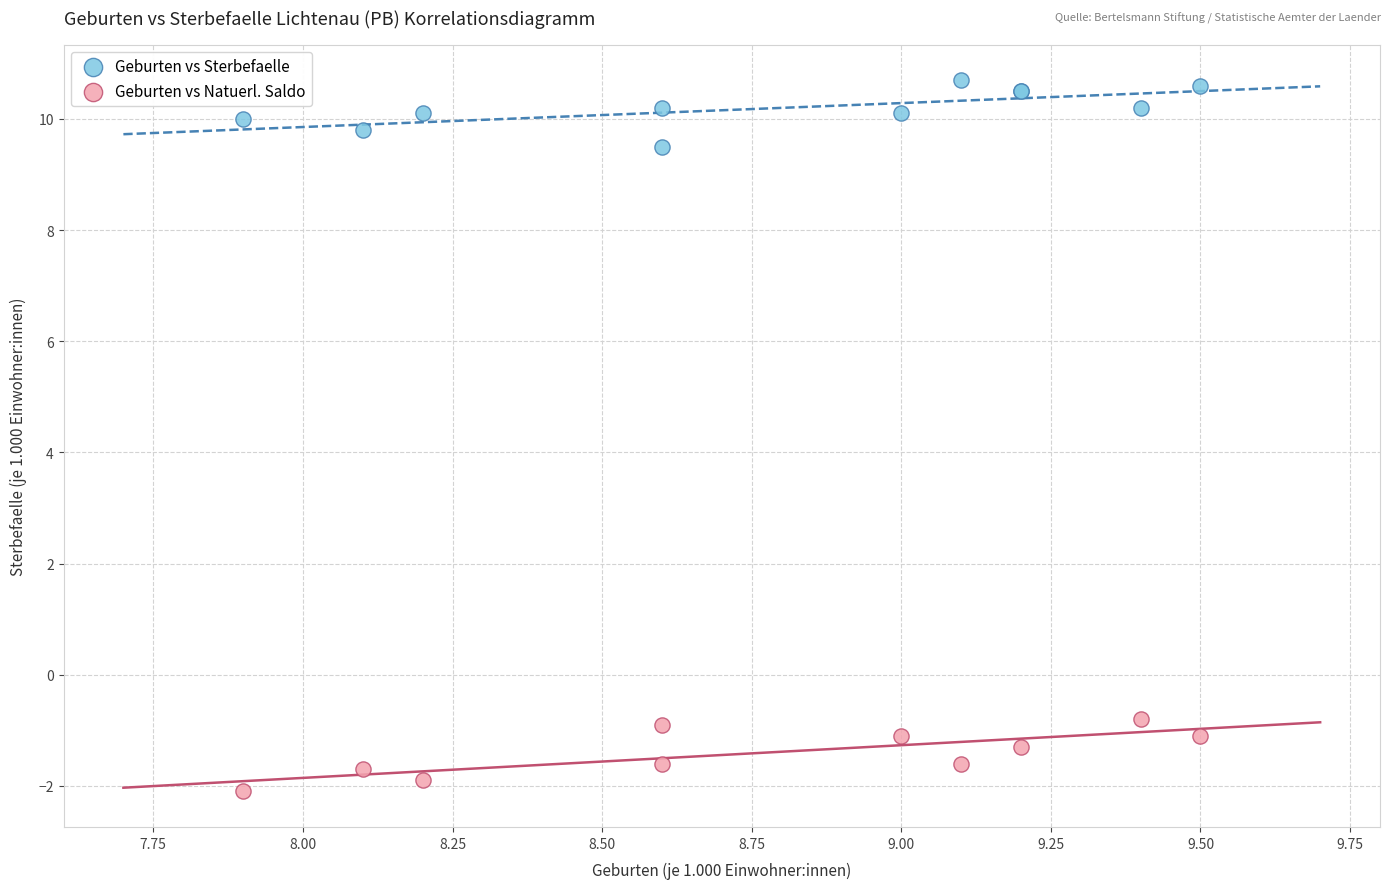

Which series contains the lowest Y value?

Geburten vs Natuerl. Saldo